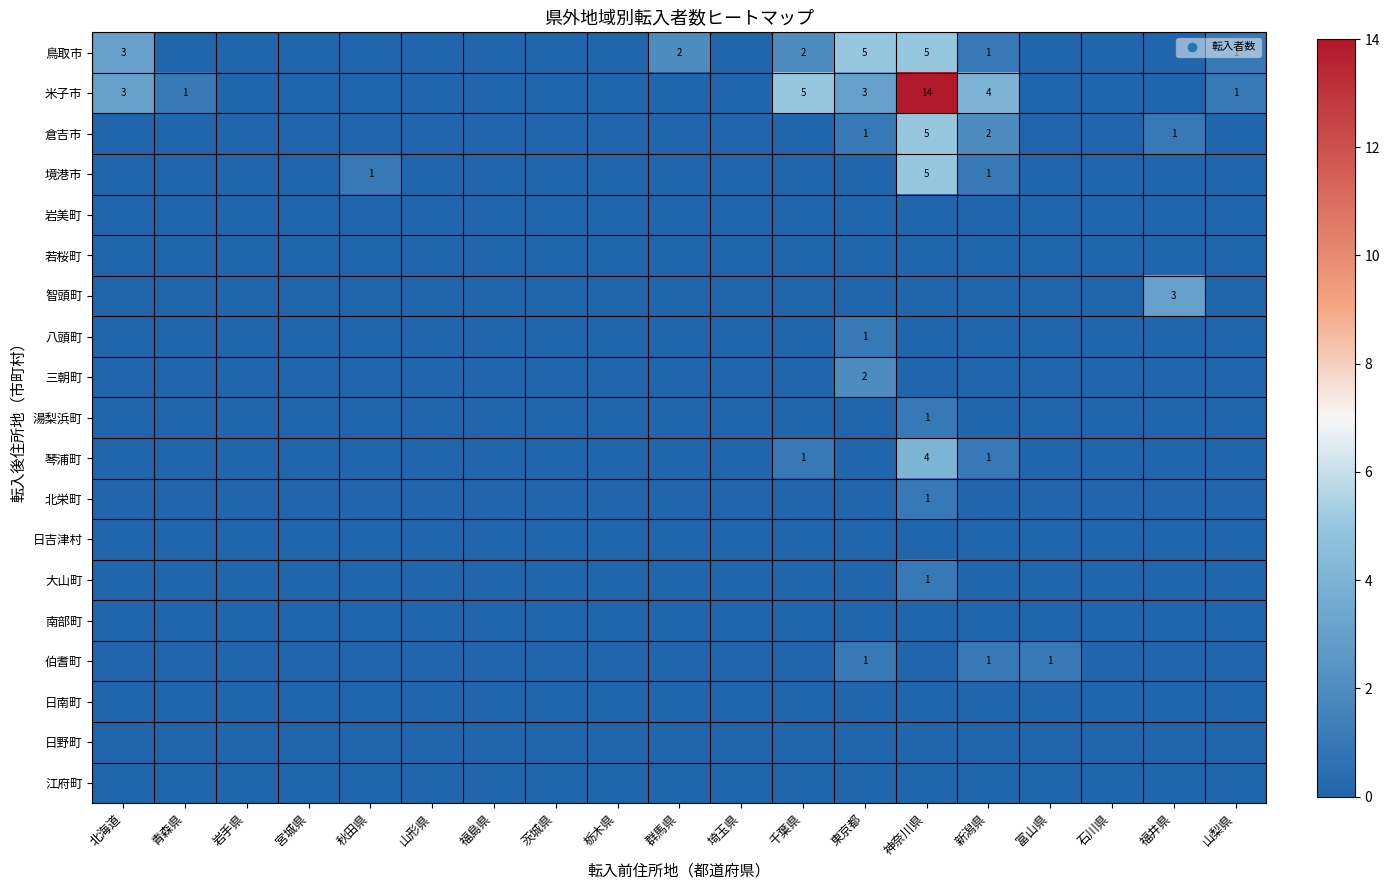

What is the difference between the highest and lowest values at 秋田県?

1